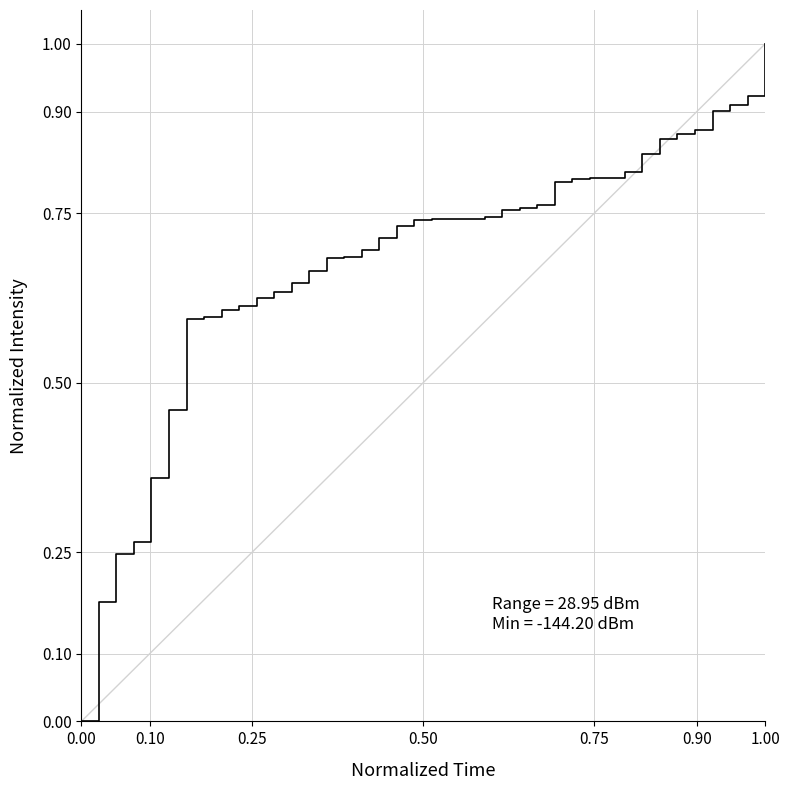

What is the maximum value shown in the chart?

1.0